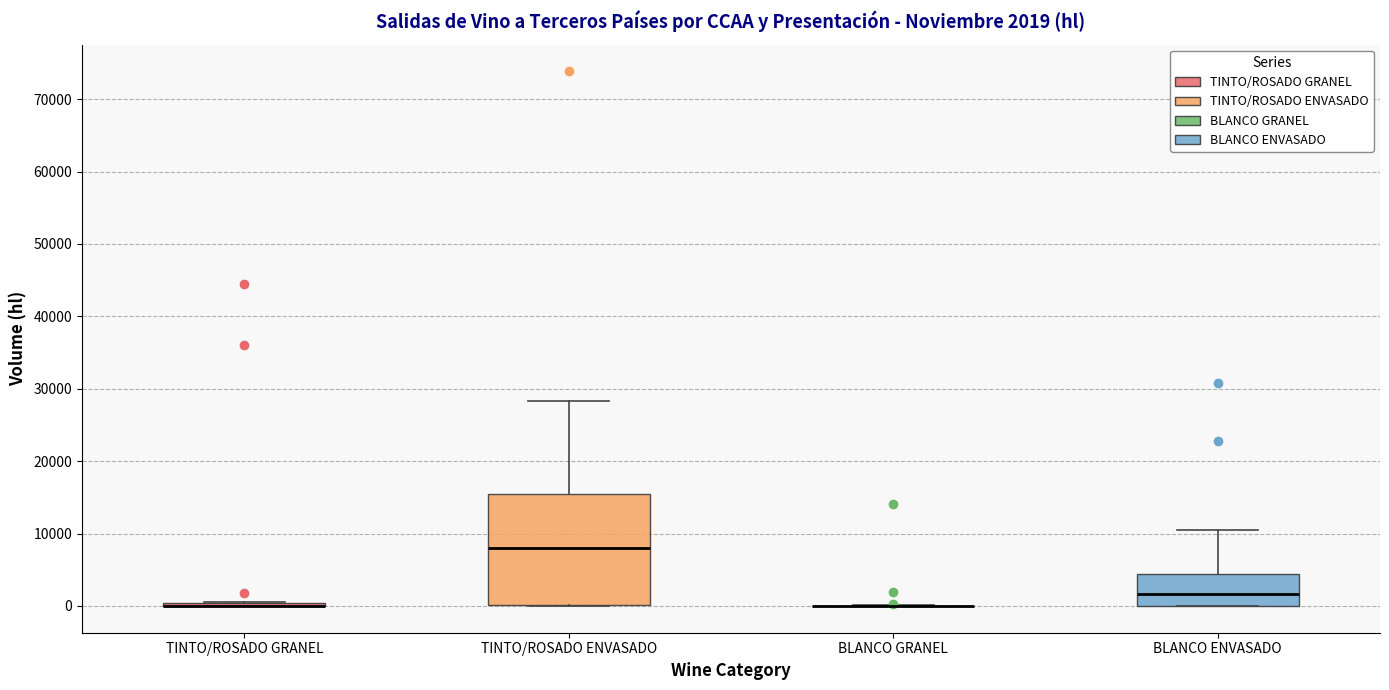

Comparing the boxes themselves (not the whiskers), which one is the tallest?

TINTO/ROSADO ENVASADO